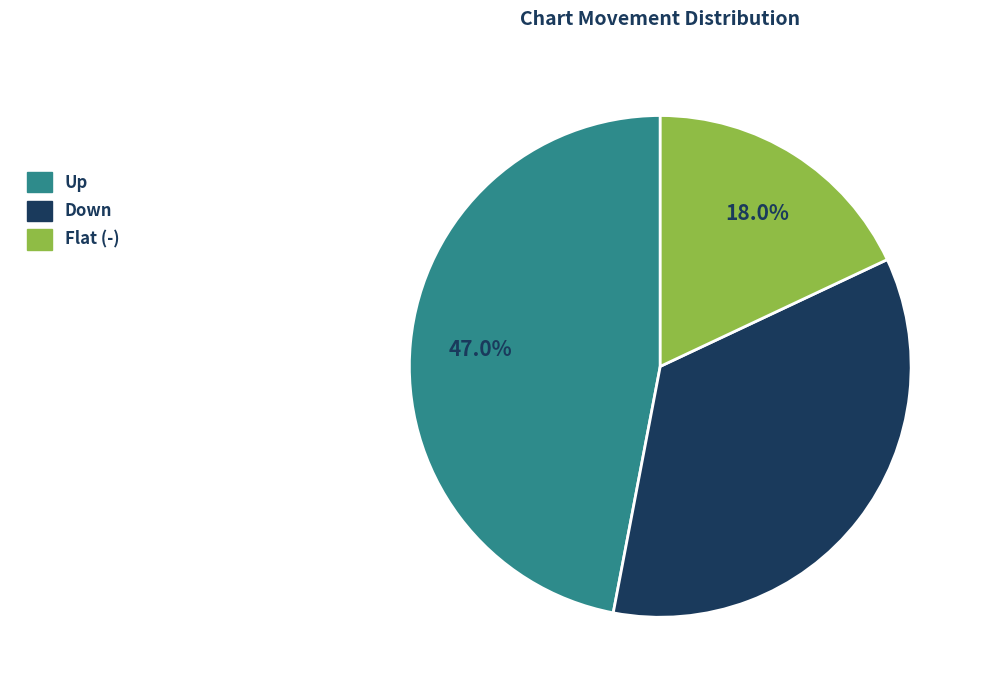

Is there any slice that represents more than half of the pie?

No